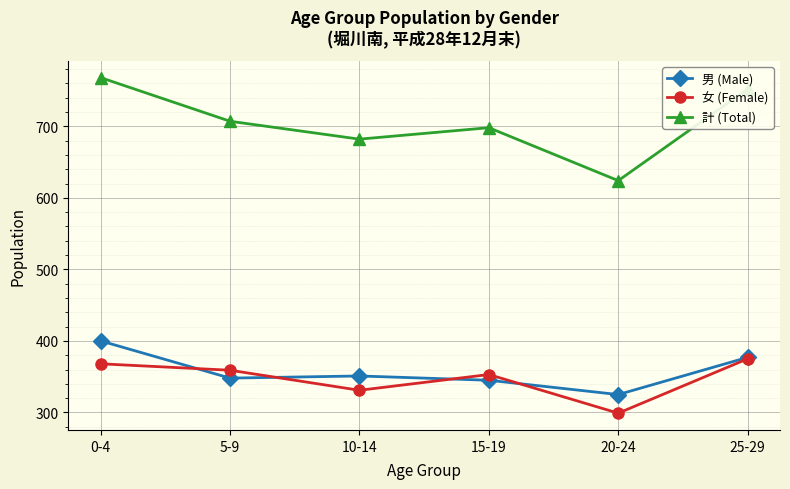

What are all the series names shown in the legend?

男 (Male), 女 (Female), 計 (Total)